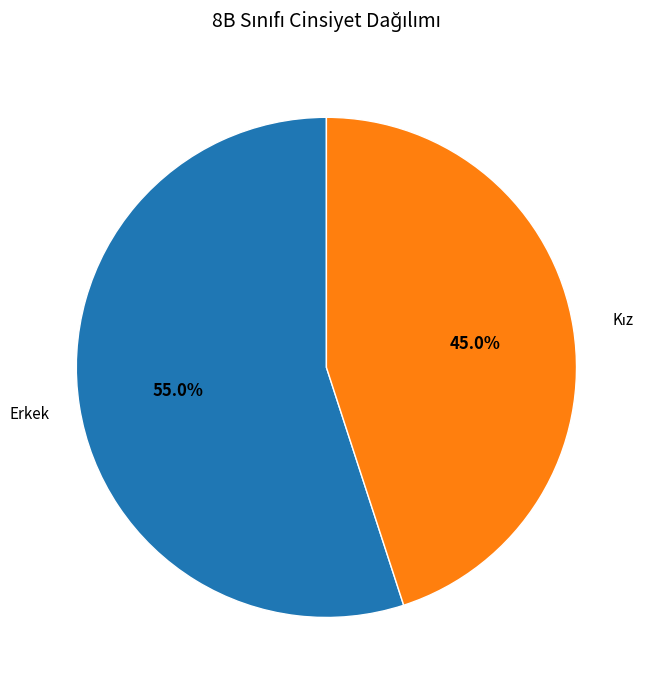

To the nearest percent, what is the average slice percentage?

50%